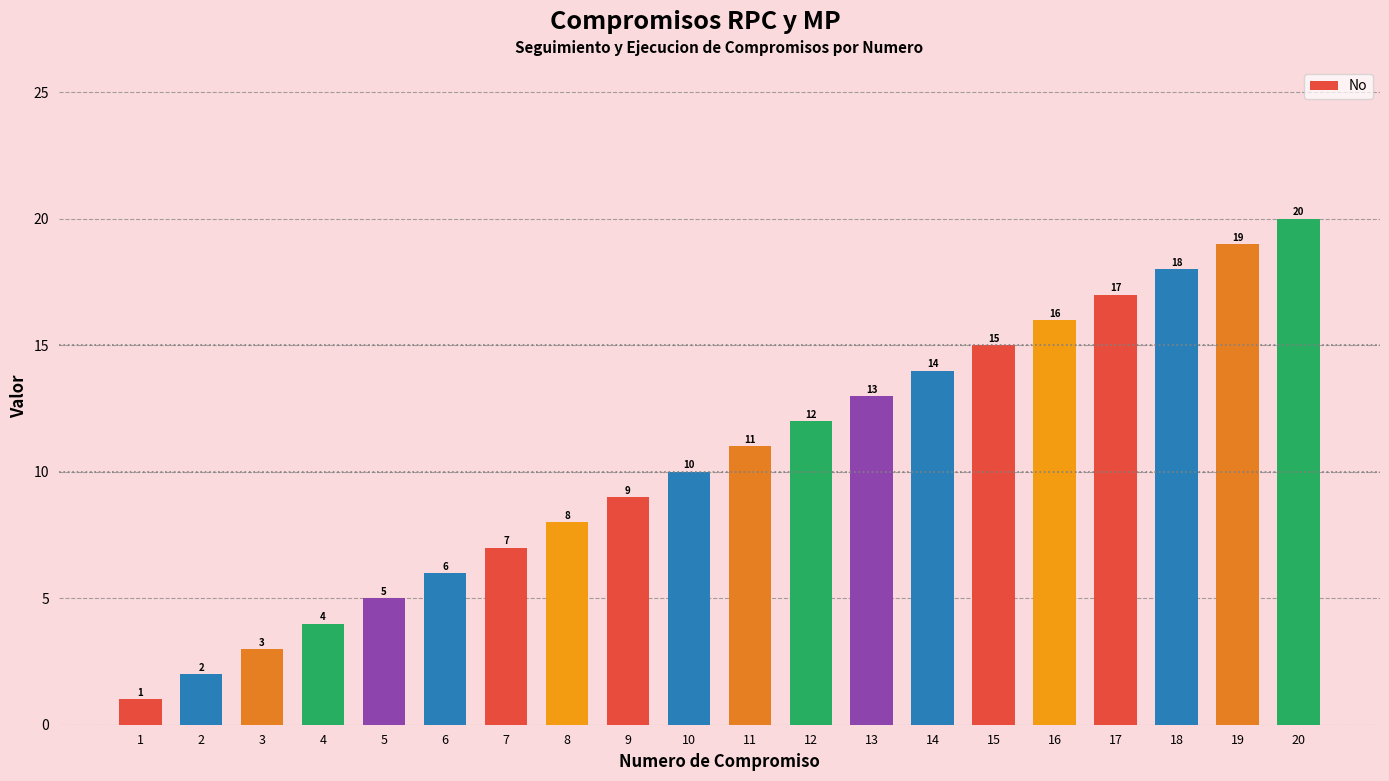

What is the ratio of the value at 2 to the value at 18?

0.1